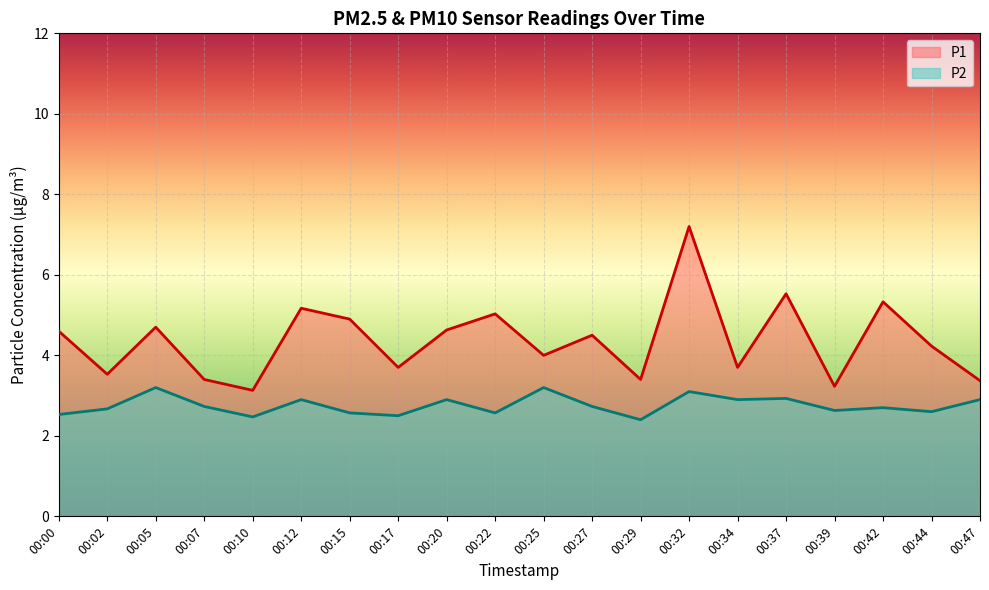

Which has a higher value, 00:25 or 00:47?

00:25